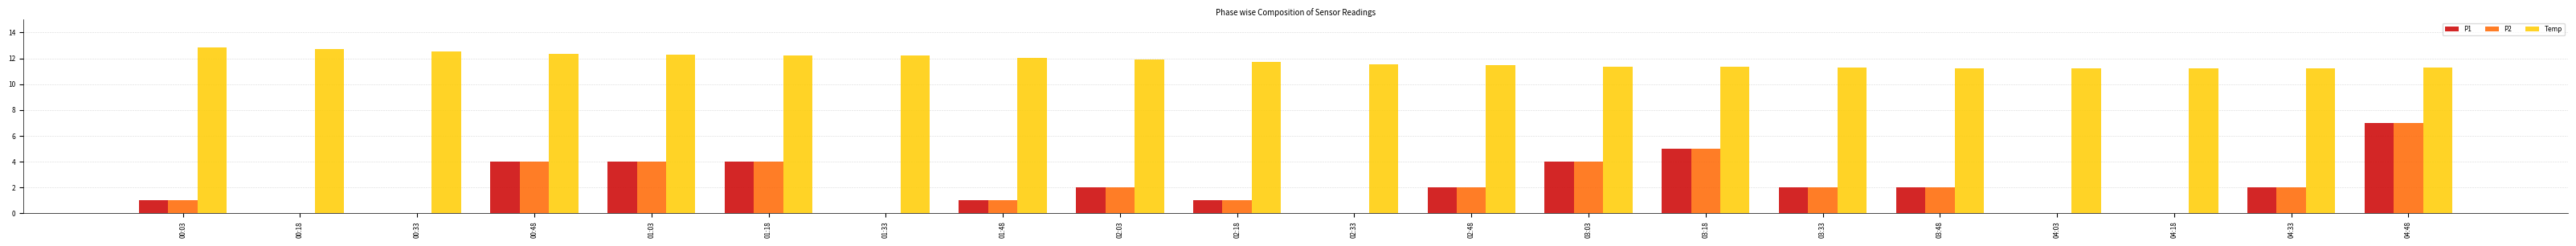

Between 00:33 and 04:18, which series saw the biggest shift?

Temp